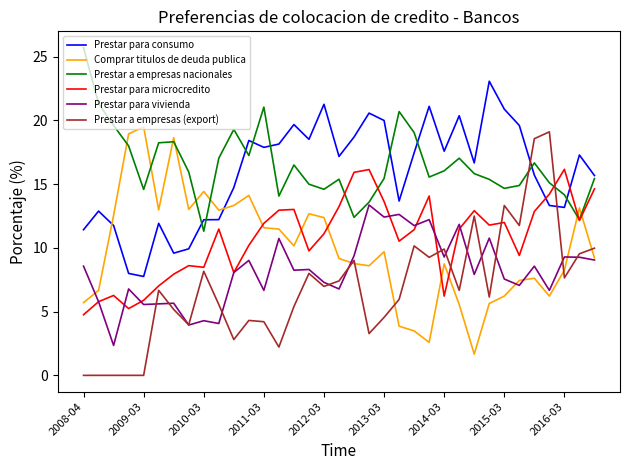

How many interior local valleys does the Prestar a empresas nacionales series have?

9